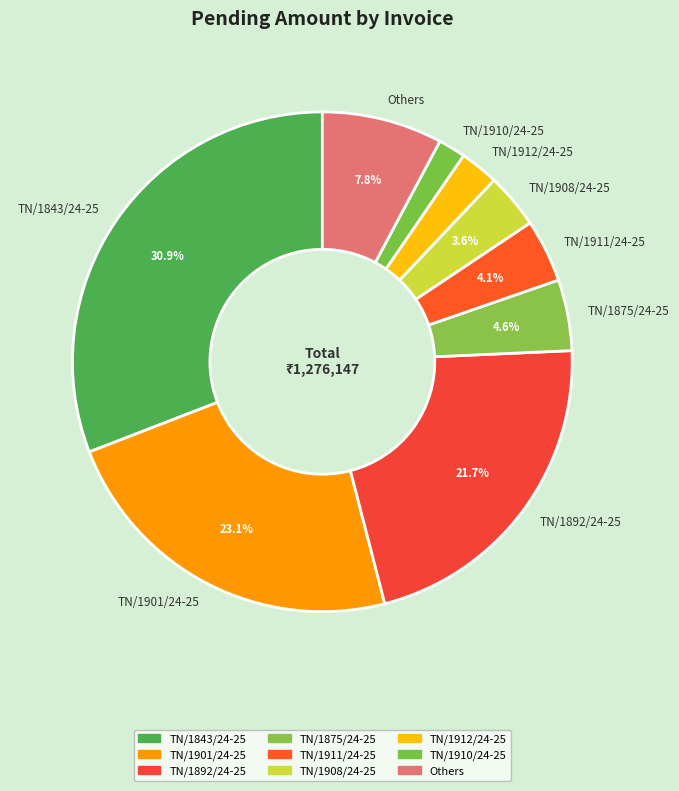

Which has a higher value, TN/1875/24-25 or TN/1910/24-25?

TN/1875/24-25